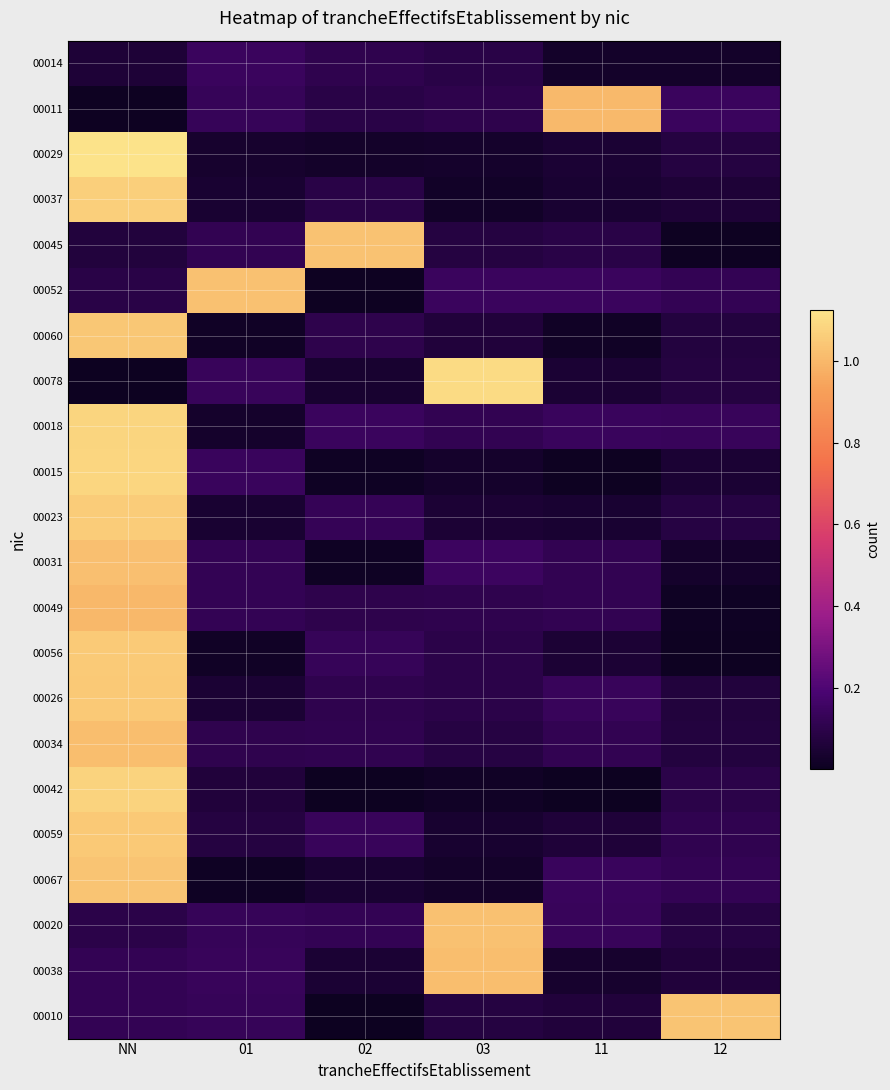

List the series in order of their peak value, highest first.

00029, 00078, 00015, 00018, 00042, 00037, 00023, 00056, 00059, 00026, 00060, 00067, 00010, 00045, 00020, 00052, 00031, 00034, 00038, 00011, 00049, 00014